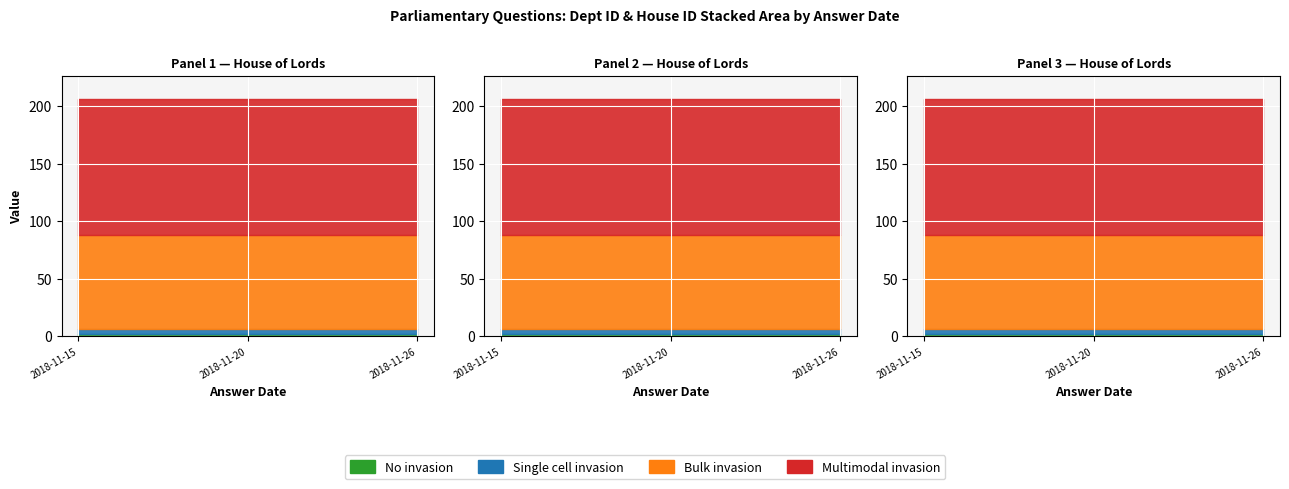

What is the value of the answering dept id point at the 3rd from the left?

204